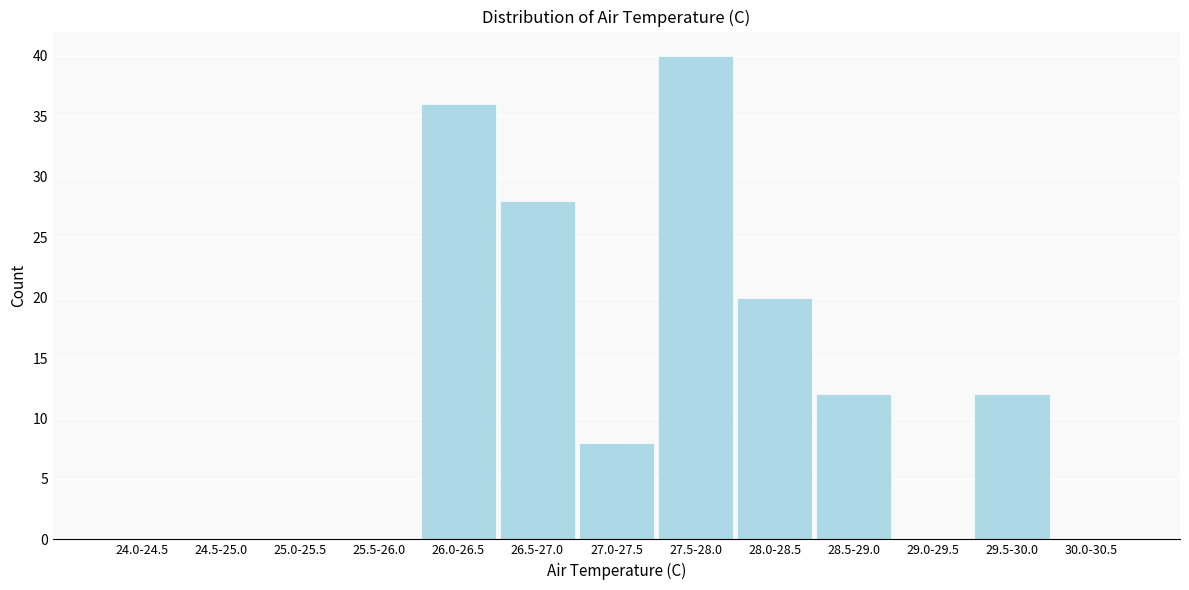

Reading left to right, what are all the values shown in this chart?

24.0-24.5=0	24.5-25.0=0	25.0-25.5=0	25.5-26.0=0	26.0-26.5=36	26.5-27.0=28	27.0-27.5=8	27.5-28.0=40	28.0-28.5=20	28.5-29.0=12	29.0-29.5=0	29.5-30.0=12	30.0-30.5=0